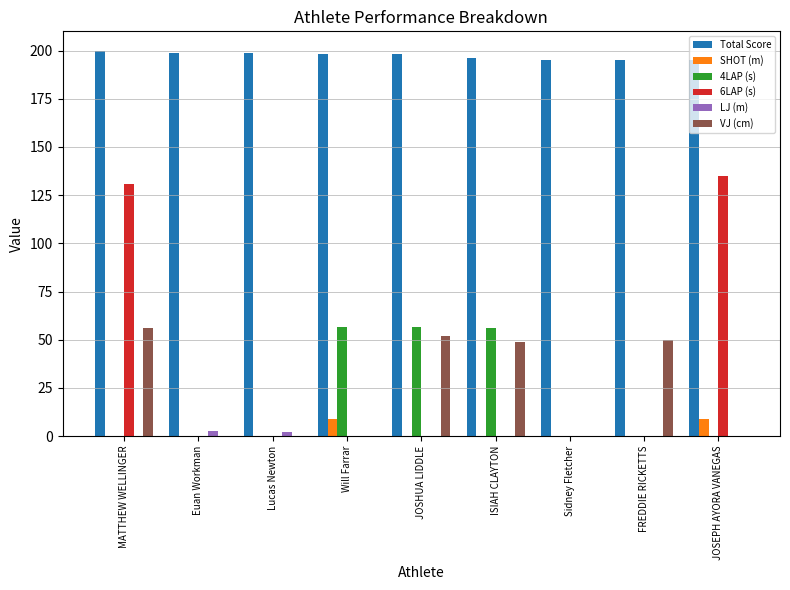

What is the greatest value displayed?

200.0